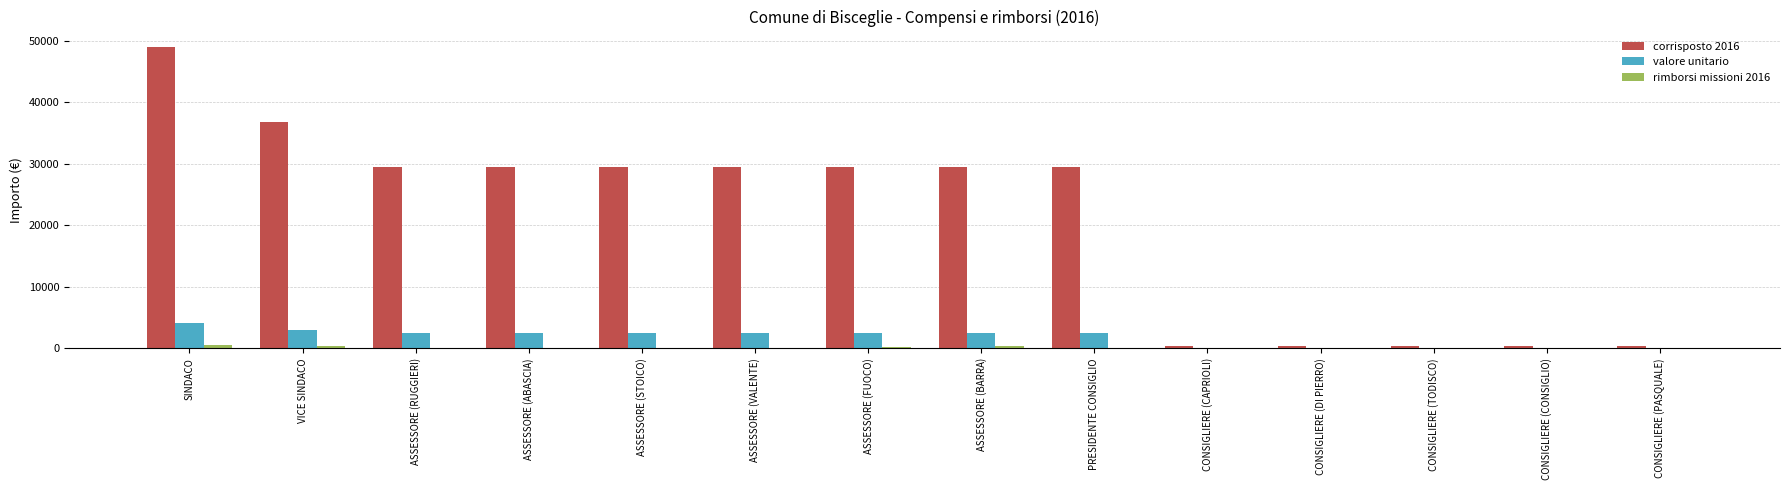

Is it true that corrisposto 2016 equals 29451.1 at ASSESSORE (FUOCO)?

True